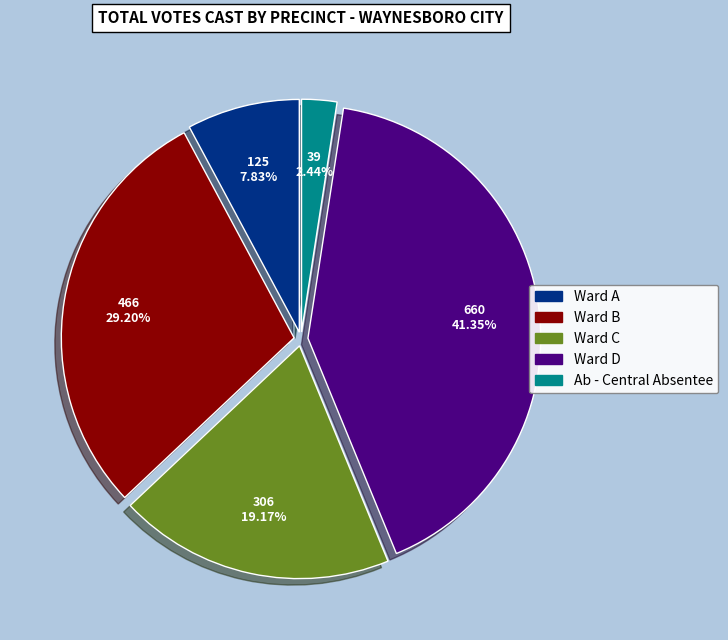

Is the sum of Ab - Central Absentee and Ward A greater than half?

No